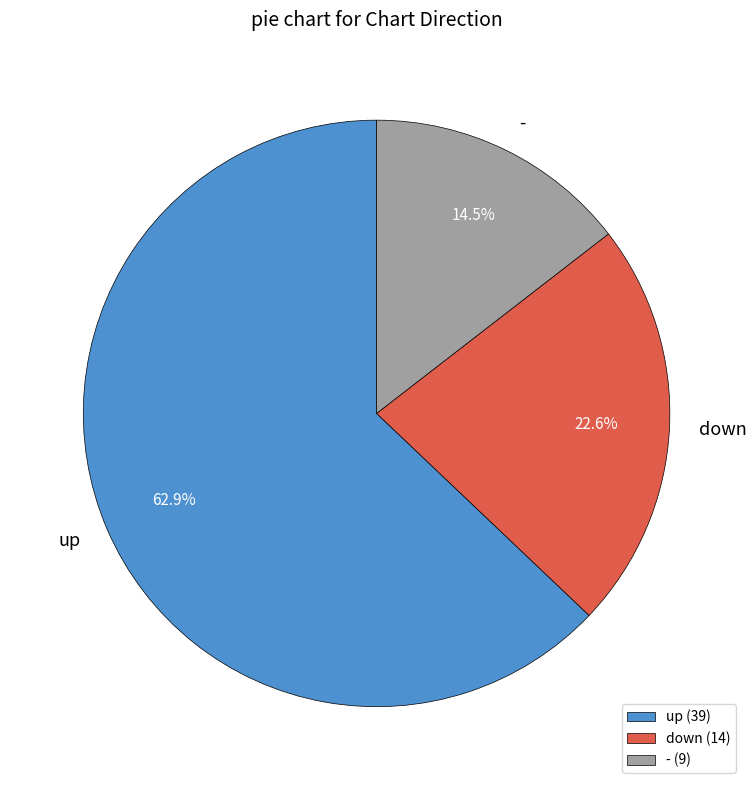

Which has a higher value, down or up?

up